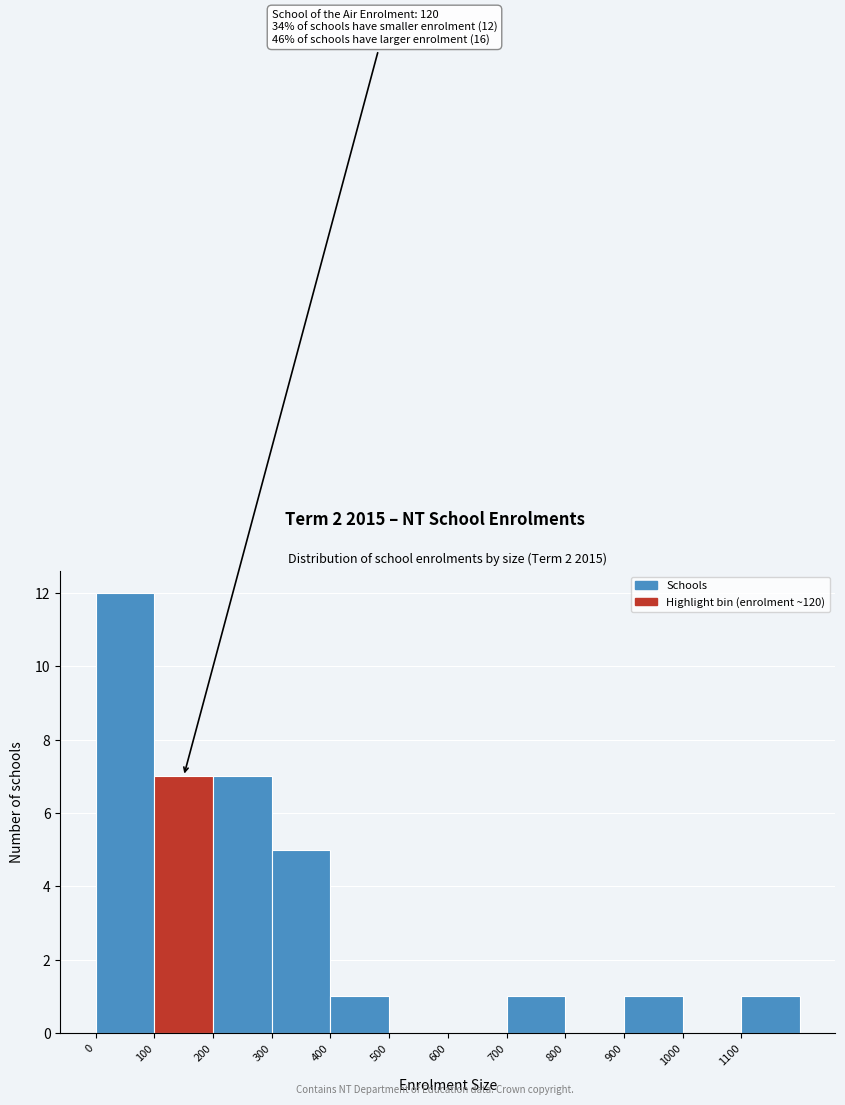

Over which range of the x-axis is the bar tallest?

0 to 100